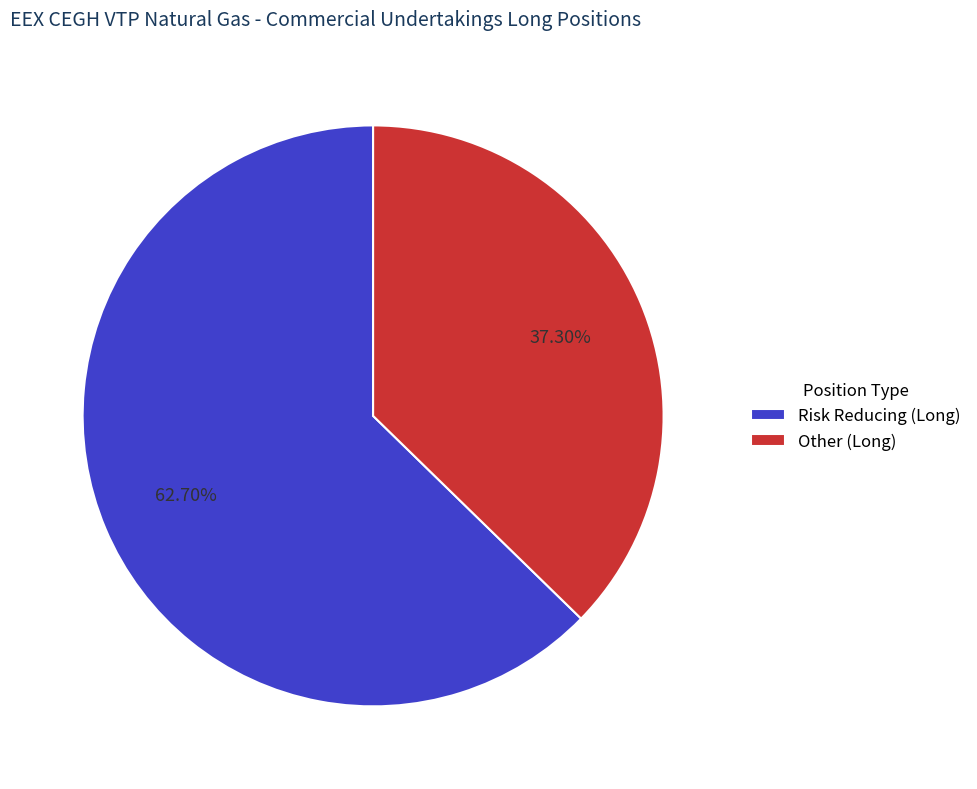

How many slices are in this pie chart?

2